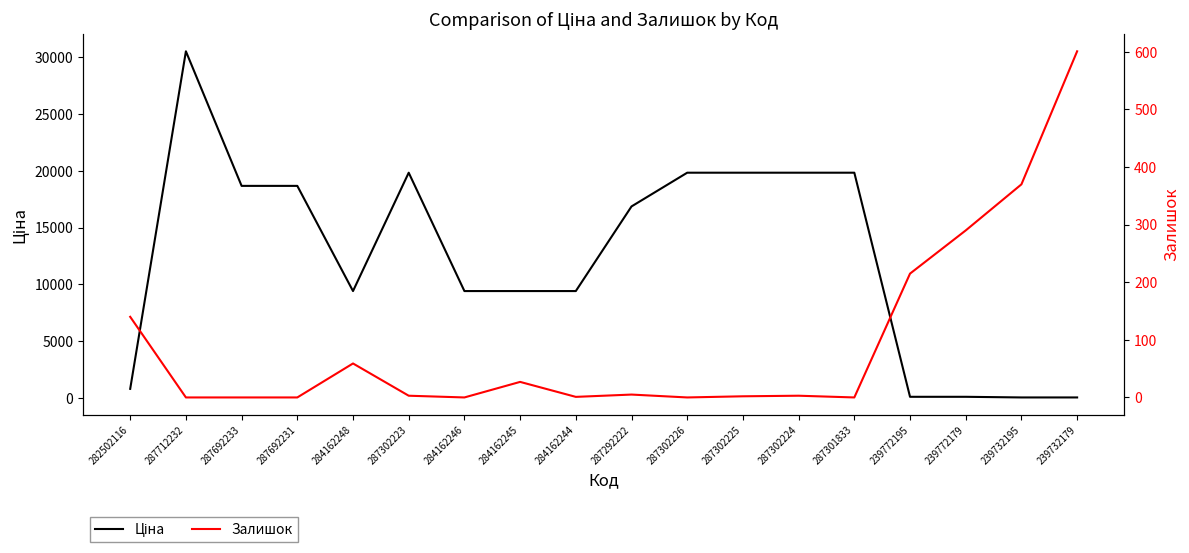

Between 287302224 and 287302223, which is larger?

287302224